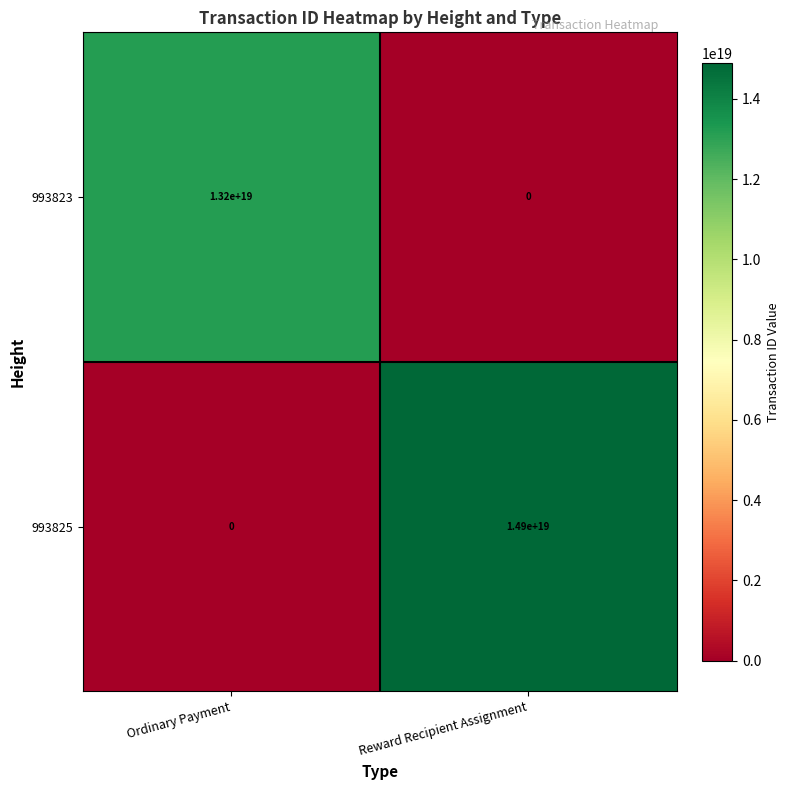

Between Ordinary Payment and Reward Recipient Assignment, which series saw the biggest shift?

993825